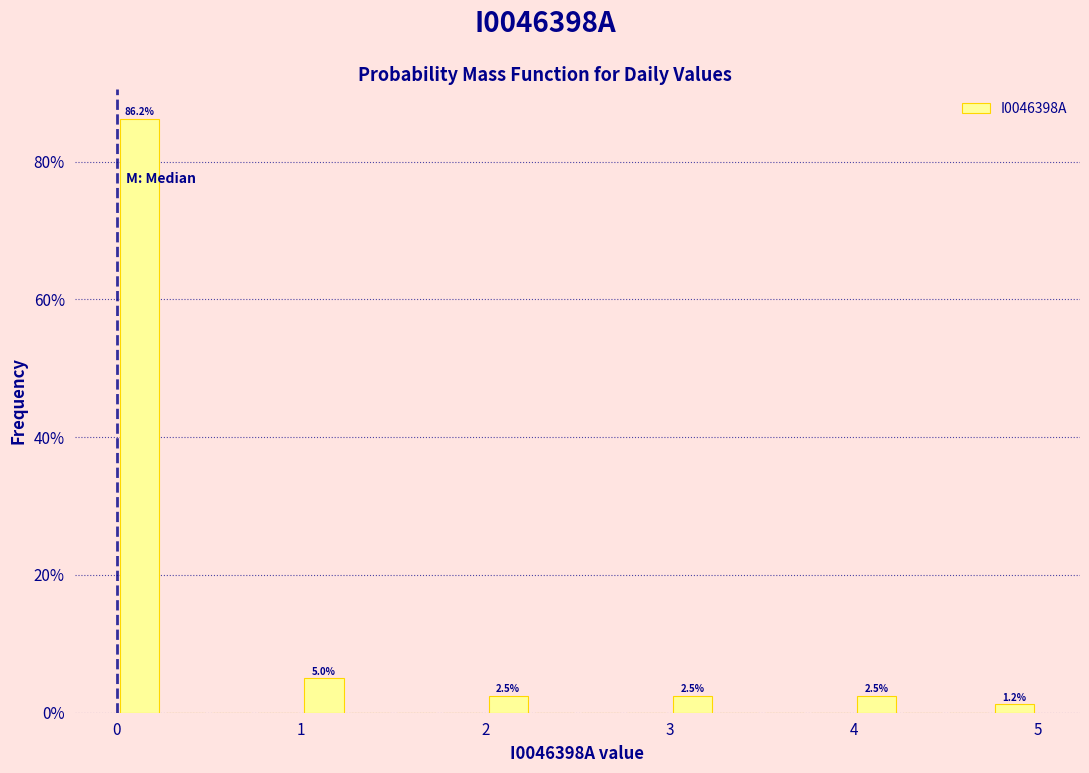

Around what value on the x-axis is the tallest bar? Give the approximate position of its centre, as read against the axis.

0.1